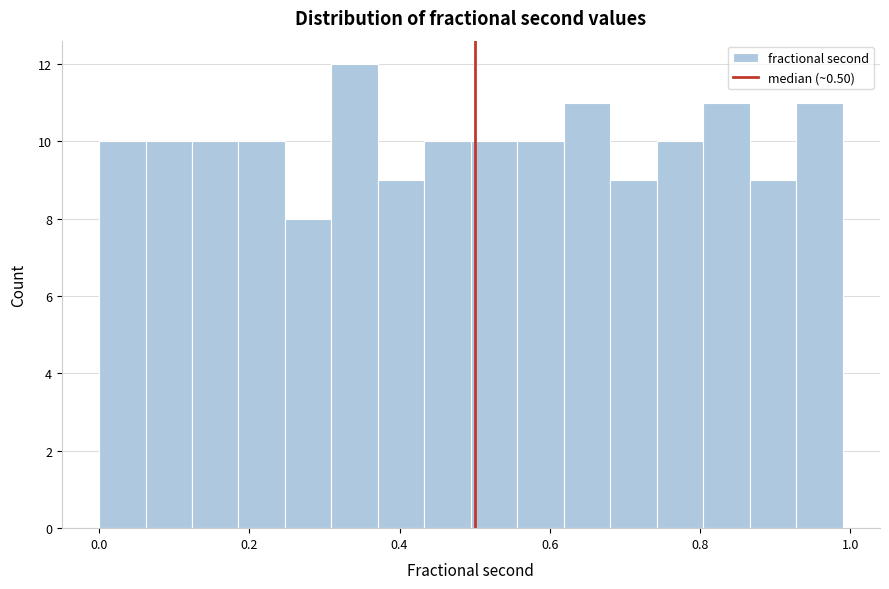

Around what value on the x-axis is the tallest bar? Give the approximate position of its centre, as read against the axis.

0.34